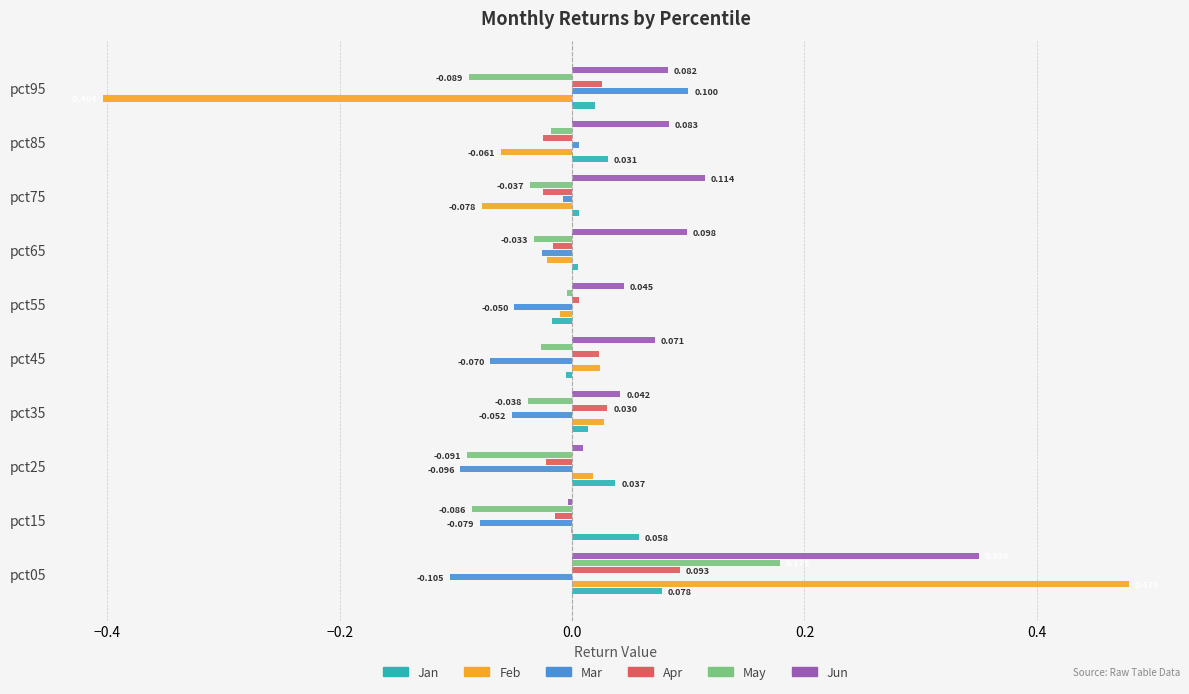

Which series has the largest total across all categories?

Jun